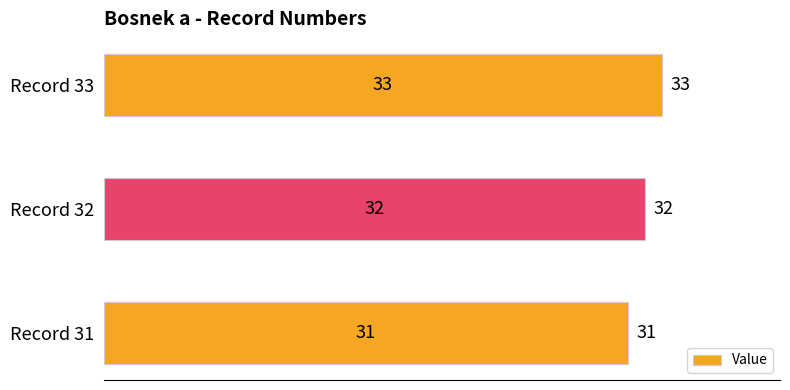

What is the sum of all values?

96